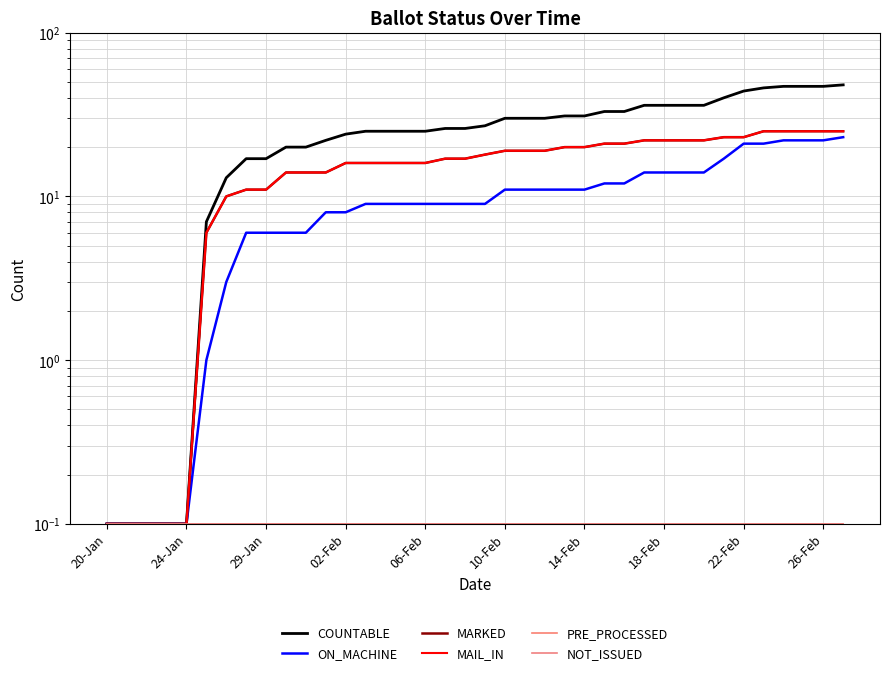

What position from the left is 20-Jan?

1